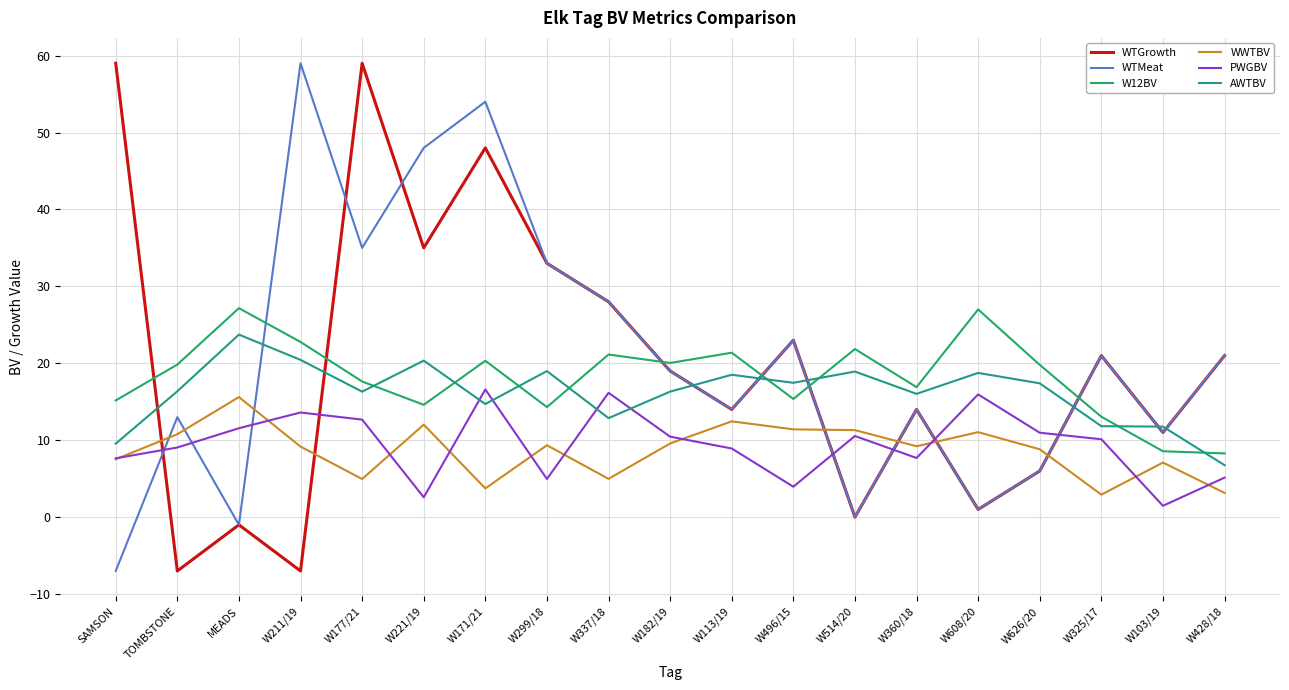

What position from the right is W113/19?

9